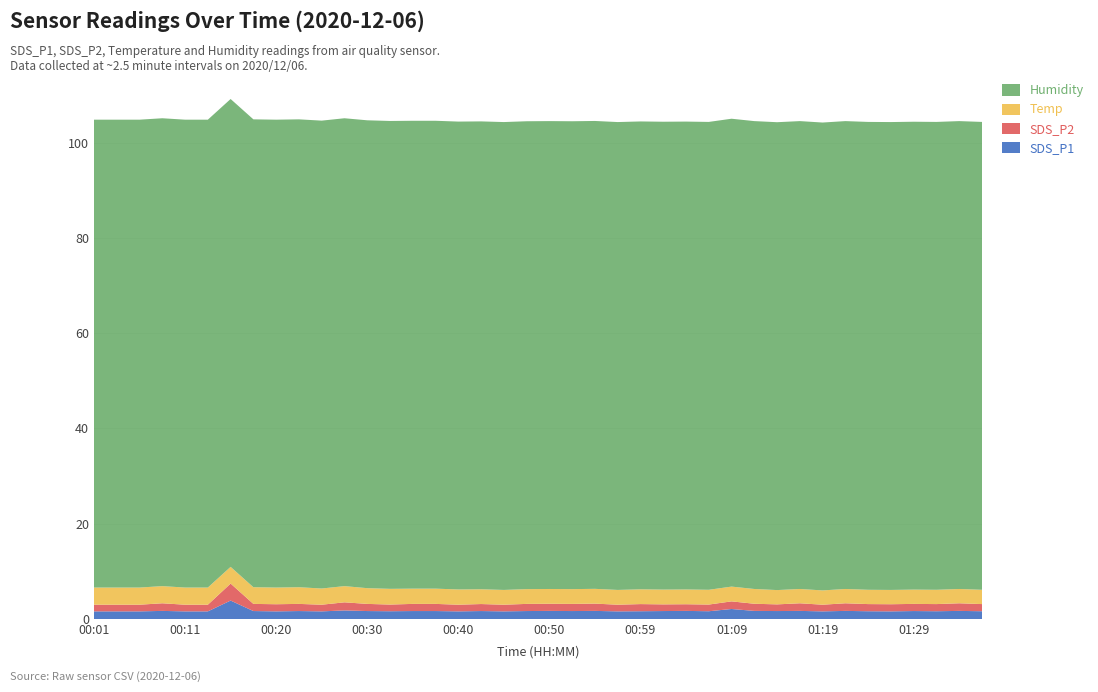

Reading right to left, transcribe all the data shown in this chart.

SDS_P1: 1.6	1.7	1.6	1.7	1.6	1.6	1.7	1.6	1.7	1.7	1.7	2.1	1.6	1.7	1.7	1.6	1.6	1.7	1.7	1.7	1.7	1.6	1.7	1.6	1.7	1.7	1.6	1.7	1.8	1.6	1.7	1.6	1.7	3.9	1.6	1.6	1.7	1.6	1.6	1.6
SDS_P2: 1.5	1.6	1.5	1.5	1.5	1.5	1.6	1.4	1.6	1.4	1.5	1.6	1.4	1.4	1.4	1.5	1.4	1.5	1.5	1.5	1.5	1.4	1.5	1.4	1.5	1.5	1.4	1.5	1.7	1.4	1.5	1.5	1.5	3.6	1.4	1.4	1.6	1.4	1.4	1.4
Temp: 3.0	3.0	3.0	3.0	3.0	3.0	3.0	3.0	3.0	3.0	3.1	3.1	3.1	3.1	3.1	3.1	3.1	3.1	3.1	3.1	3.1	3.1	3.1	3.2	3.2	3.2	3.3	3.3	3.4	3.4	3.5	3.5	3.5	3.5	3.6	3.6	3.6	3.6	3.6	3.6
Humidity: 98.2	98.2	98.2	98.2	98.2	98.2	98.2	98.2	98.2	98.2	98.2	98.2	98.2	98.2	98.2	98.2	98.2	98.2	98.2	98.2	98.2	98.2	98.2	98.2	98.2	98.2	98.2	98.2	98.2	98.2	98.2	98.2	98.2	98.2	98.2	98.2	98.2	98.2	98.2	98.2